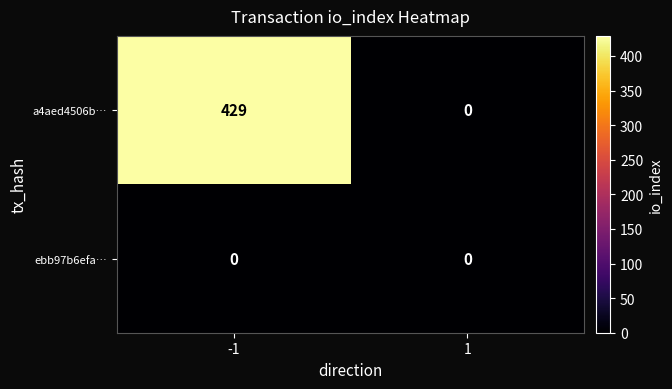

Reading right to left, transcribe all the data shown in this chart.

a4aed4506b…: 0	429
ebb97b6efa…: 0	0